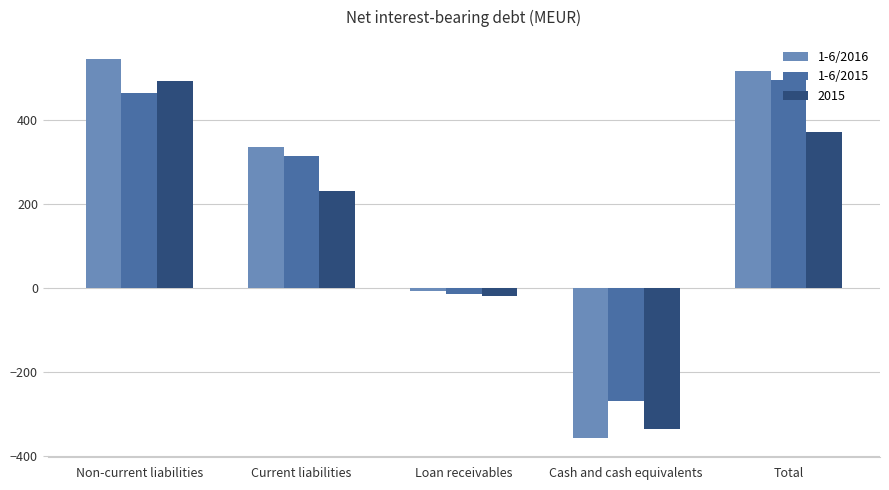

Does the chart contain stacked bars?

No